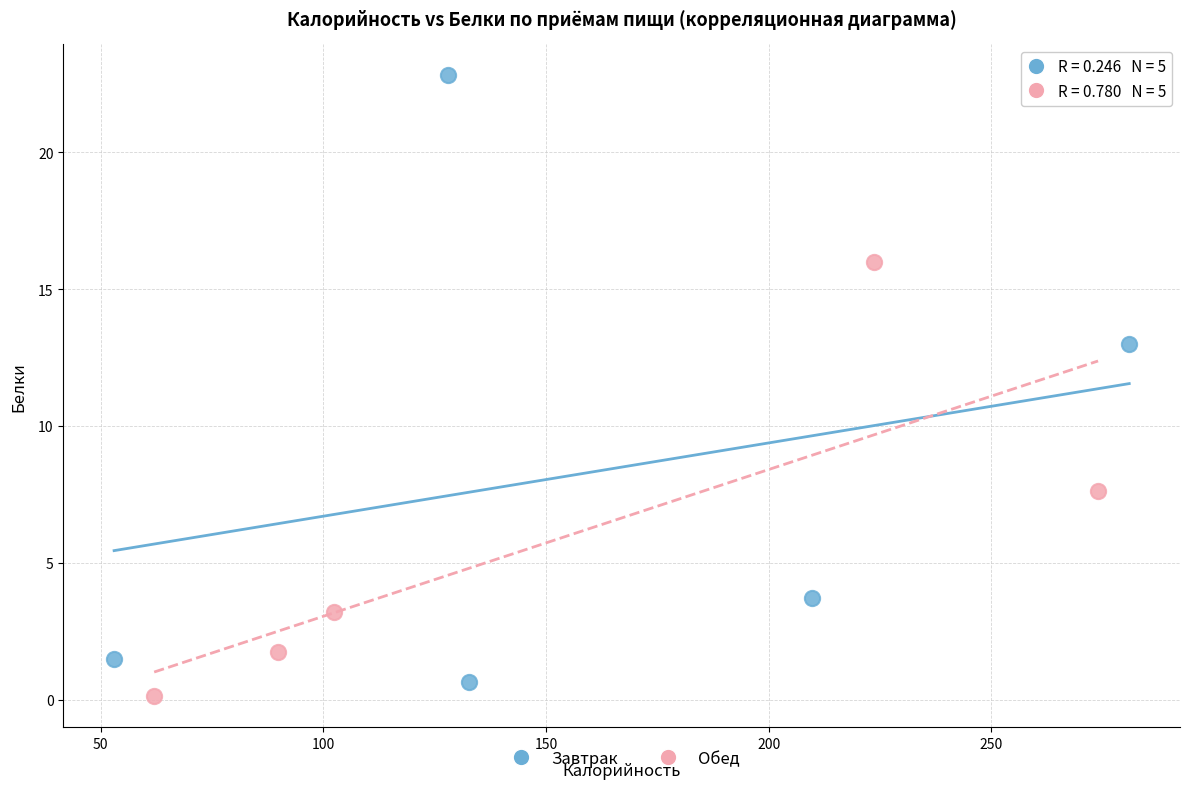

Which series reaches the maximum Y coordinate?

Завтрак